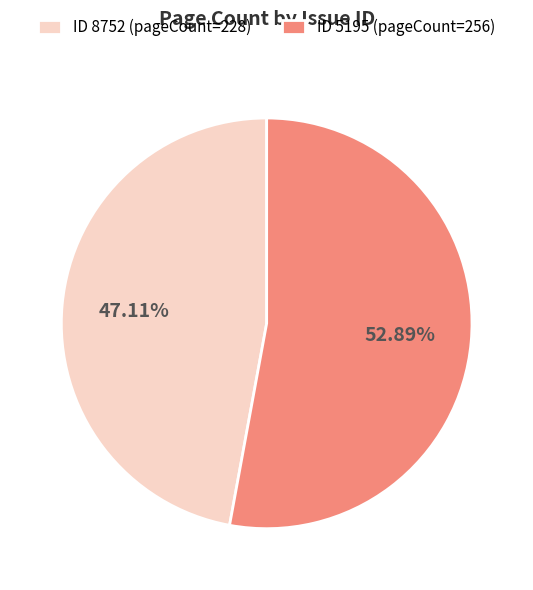

To the nearest percent, what is the difference between the largest and smallest slice percentages?

6%